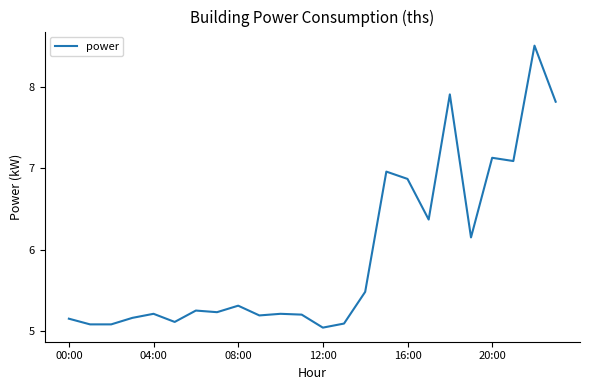

What is the greatest value displayed?

8.5